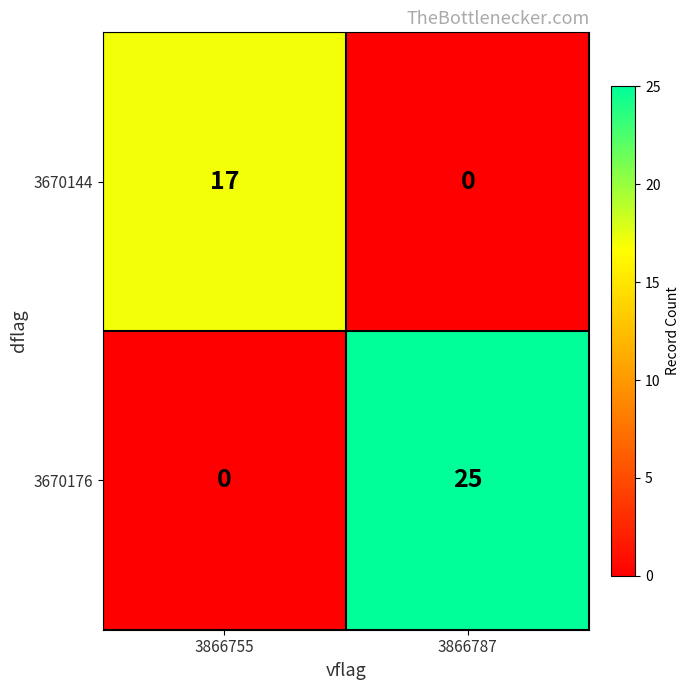

The 3670176 series shows 37 at 3866787. True or false?

False